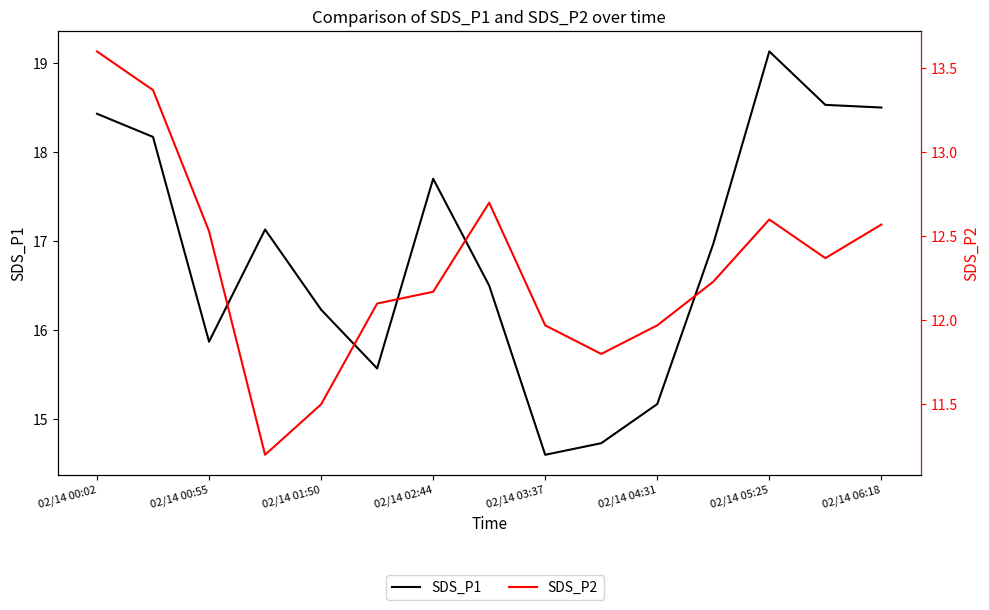

True or false: SDS_P2 has a value of 7.5 at 02/14 00:55.

False